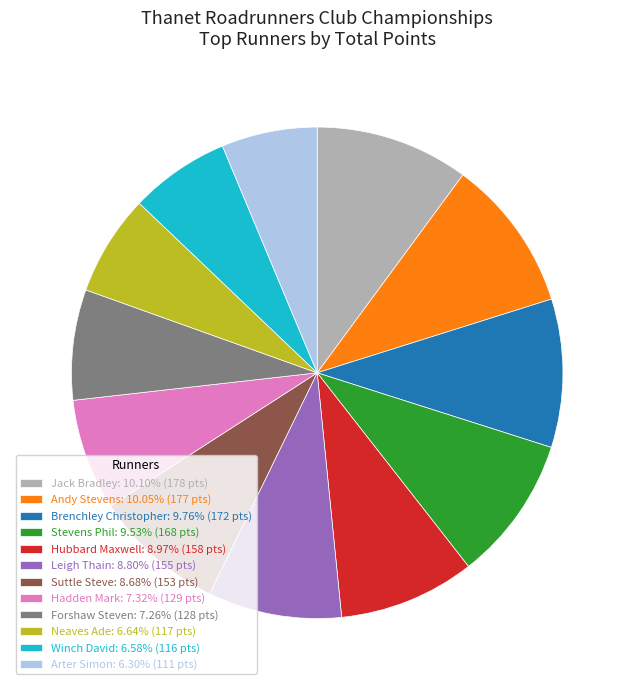

Combined, do Brenchley Christopher: 9.76% (172 pts) and Andy Stevens: 10.05% (177 pts) account for over 50%?

No